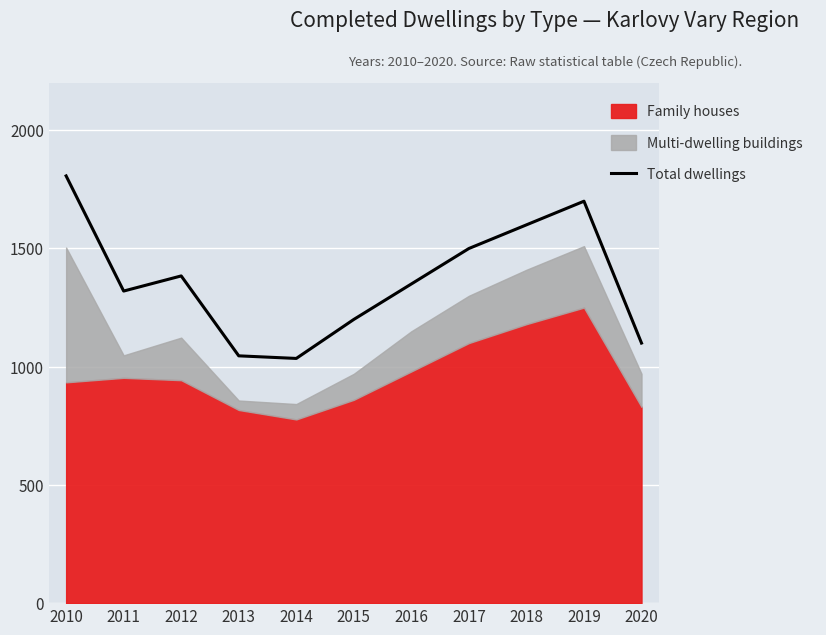

True or false: there are more than 0 points higher than both neighbors.

True